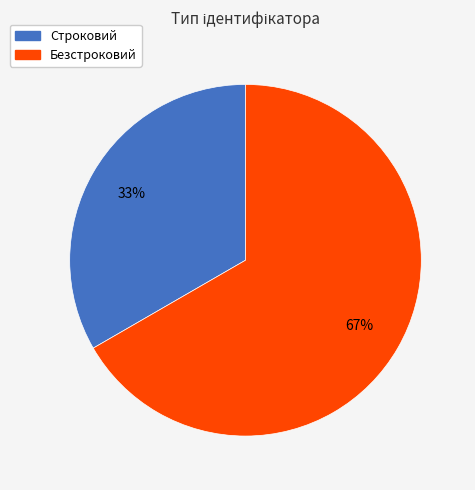

What percentage is the Безстроковий slice, to the nearest percent?

67%